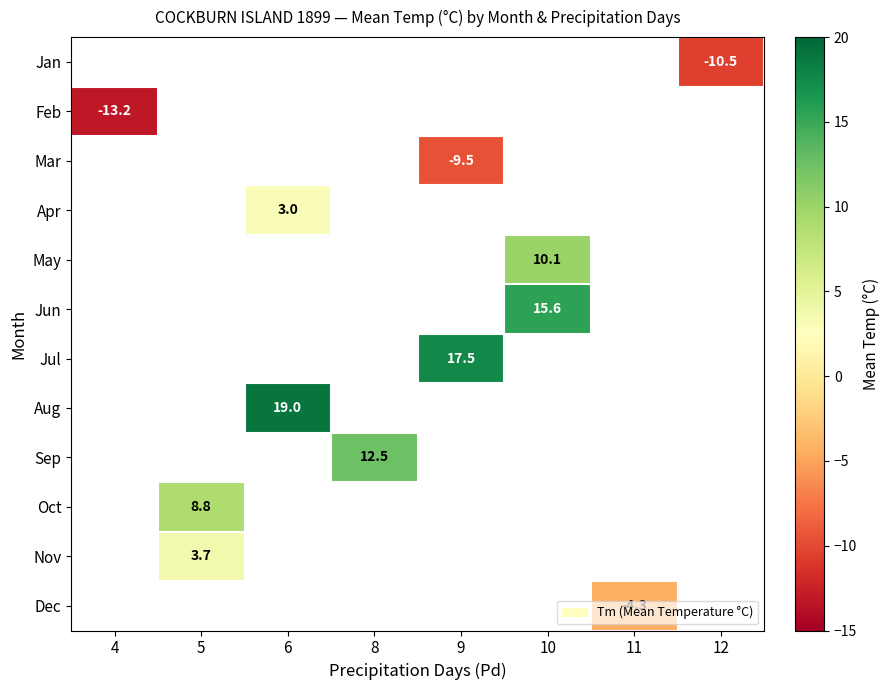

The value of Apr at 6 is 1.6. True or false?

False